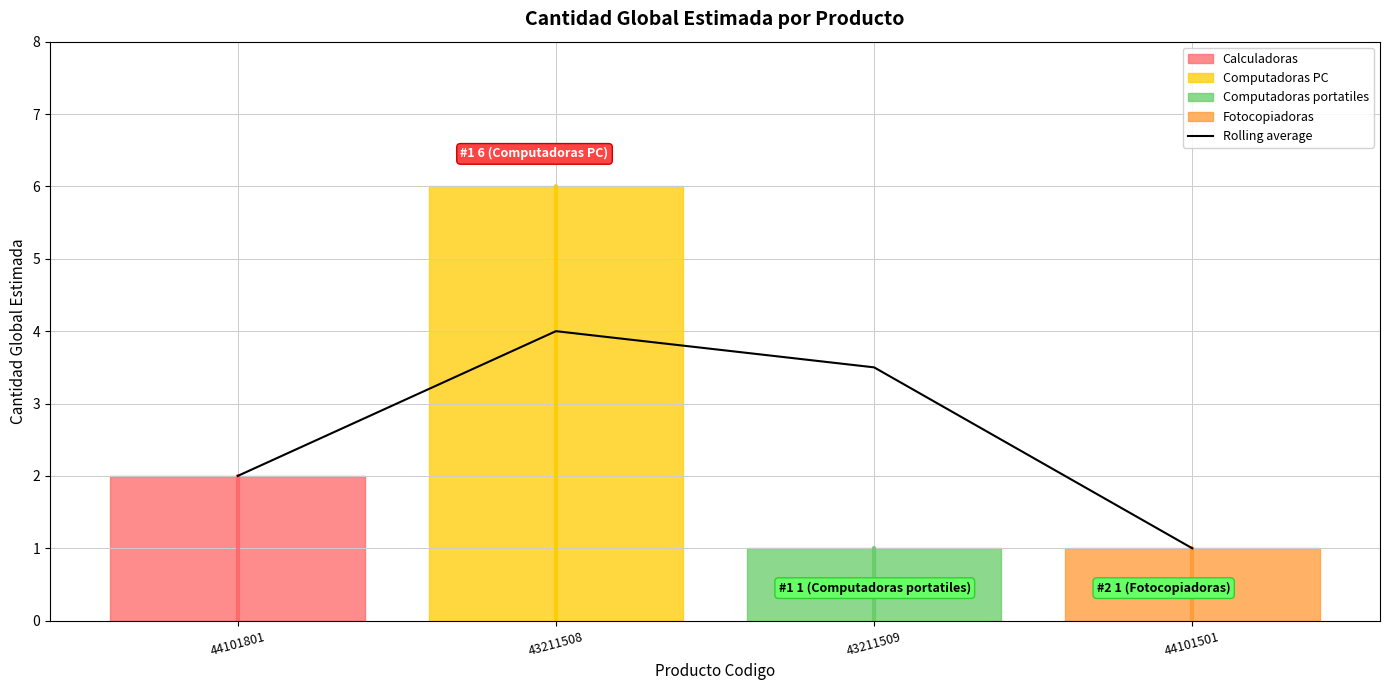

What is the label of the 2nd point from the right?

43211509